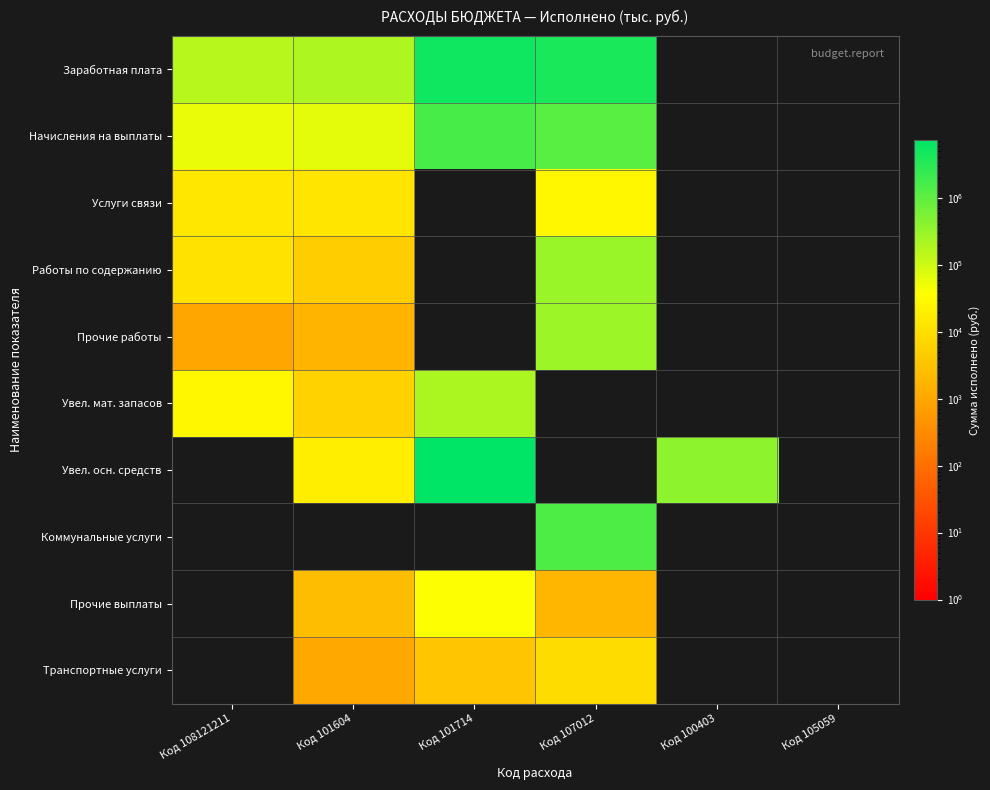

At which category does the chart reach its minimum across all series?

Код 108121211